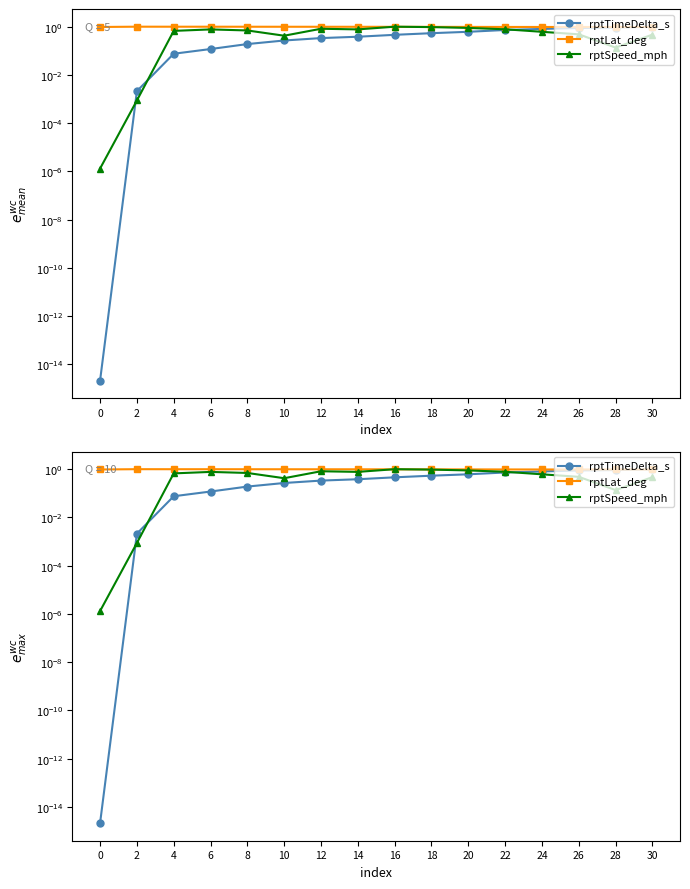

How many distinct data groups are displayed?

3